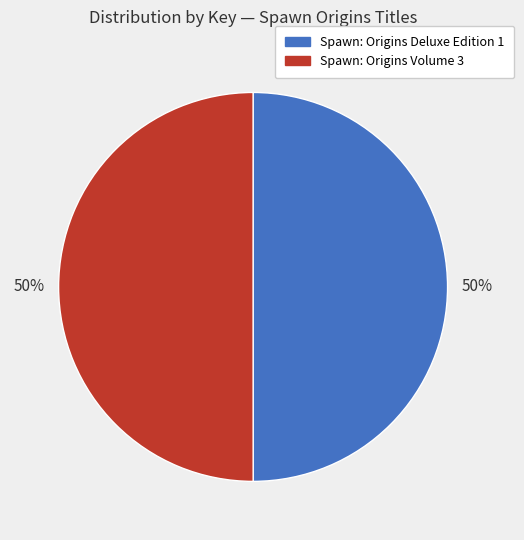

Rank the categories by value from highest to lowest.

2, 1